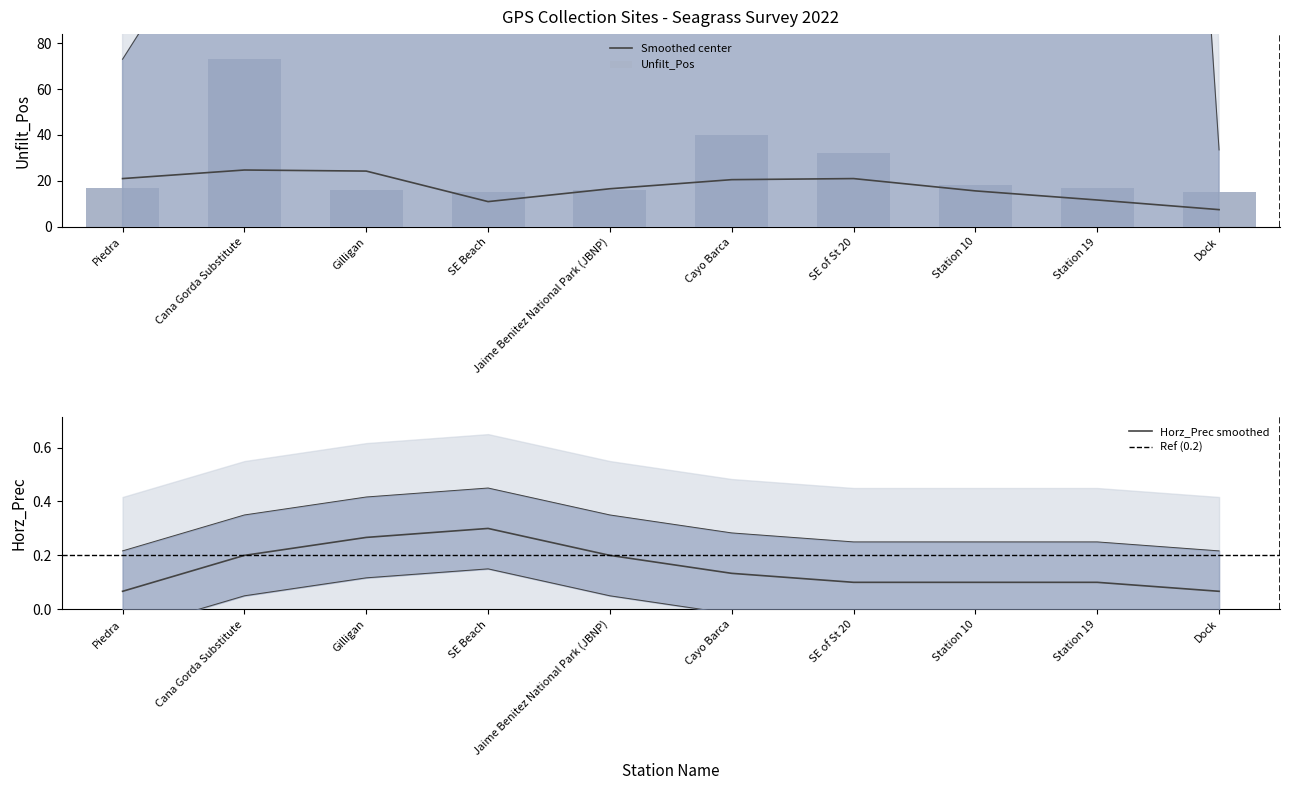

How many series are shown in this chart?

2